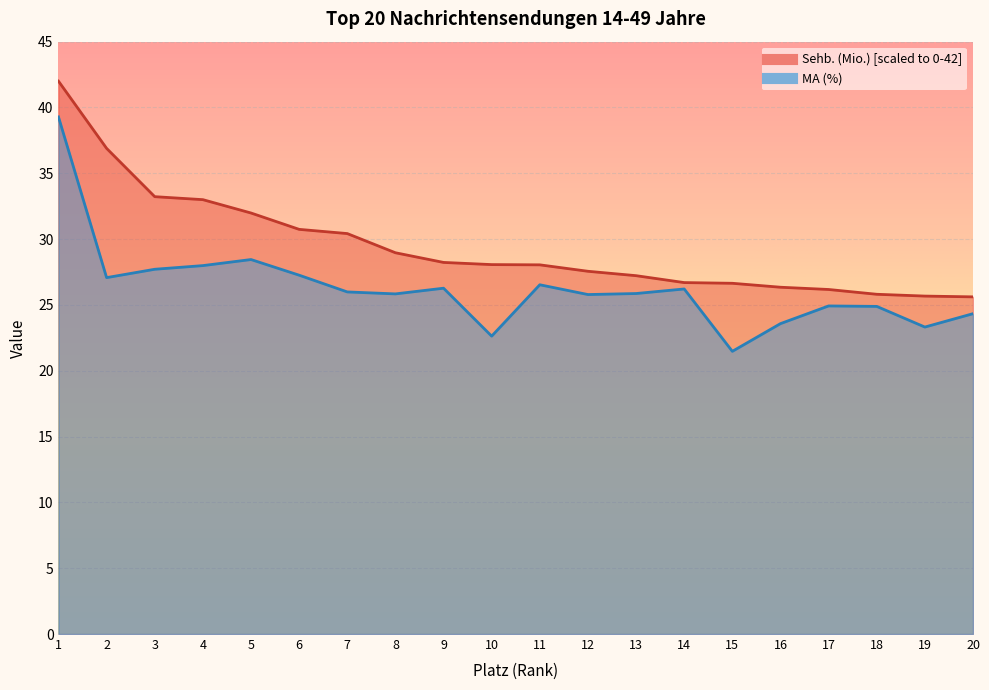

How many lines are shown in the chart?

2